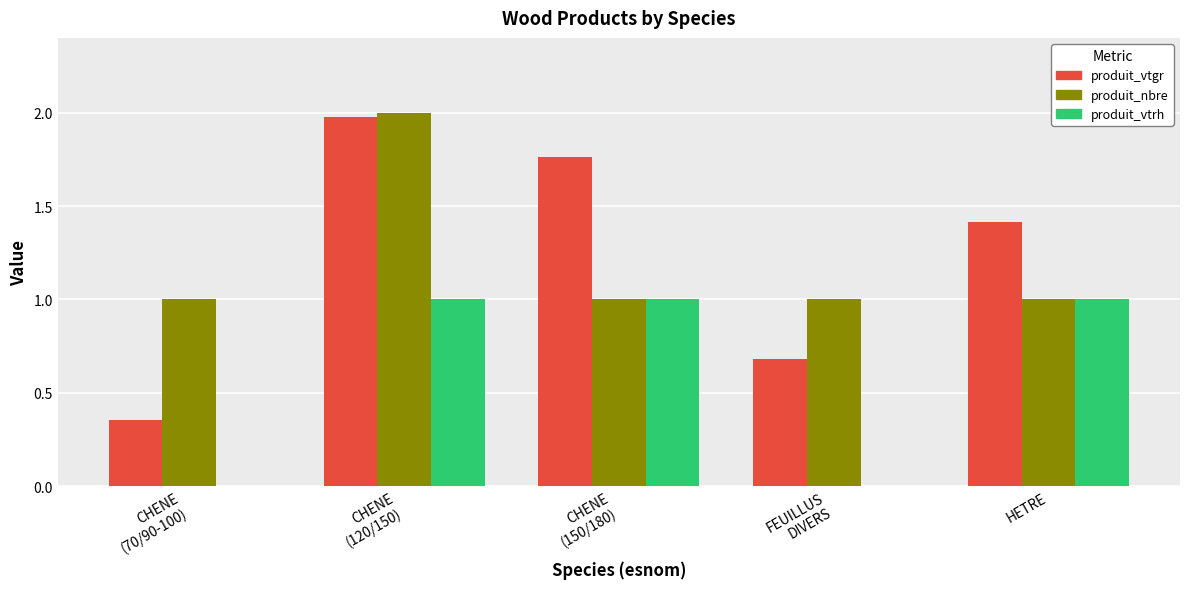

What is the greatest value displayed?

2.0